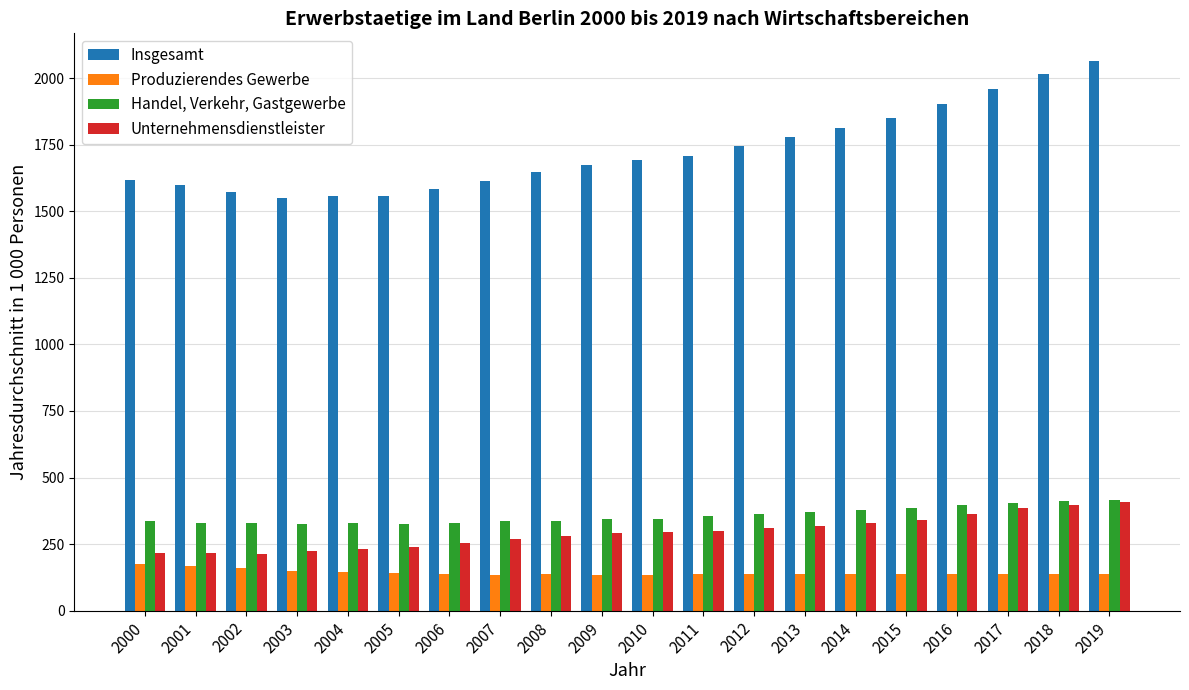

Are the bars horizontal?

No